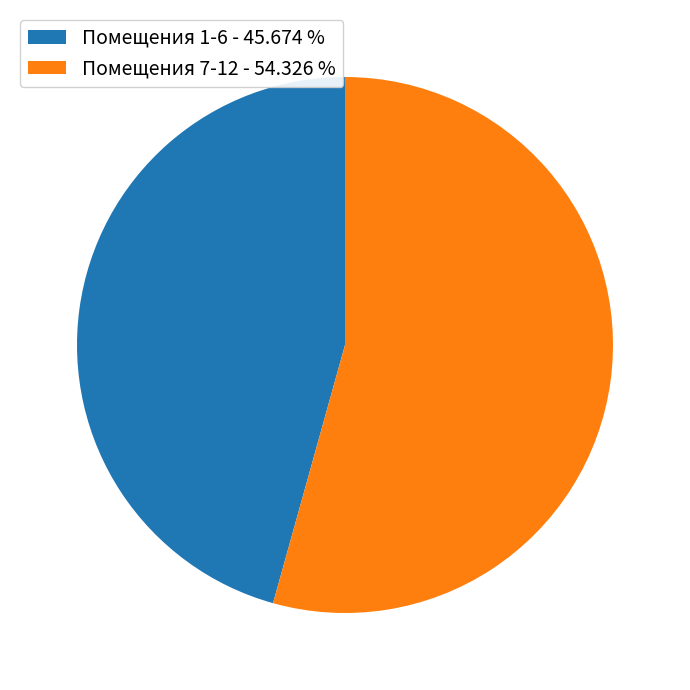

Is there any slice that represents more than half of the pie?

Yes